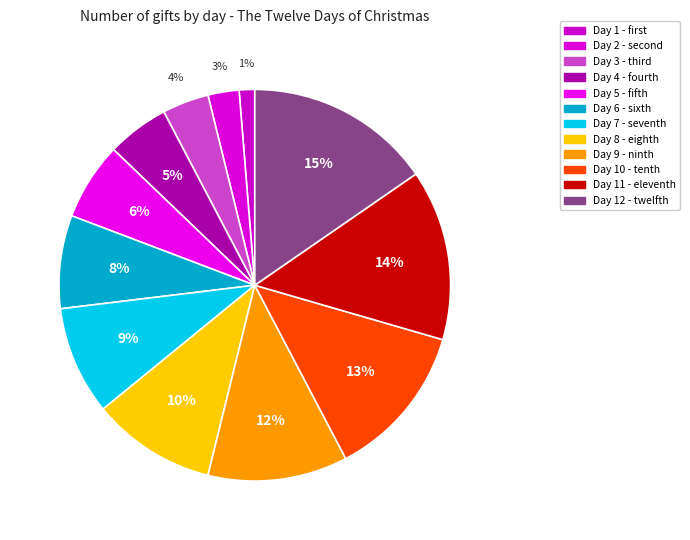

Which slice is the smallest?

first